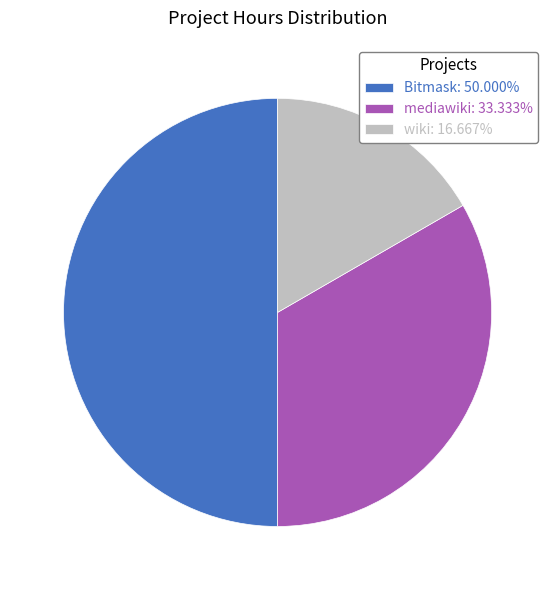

Do Bitmask and wiki together represent more than half of the pie?

Yes